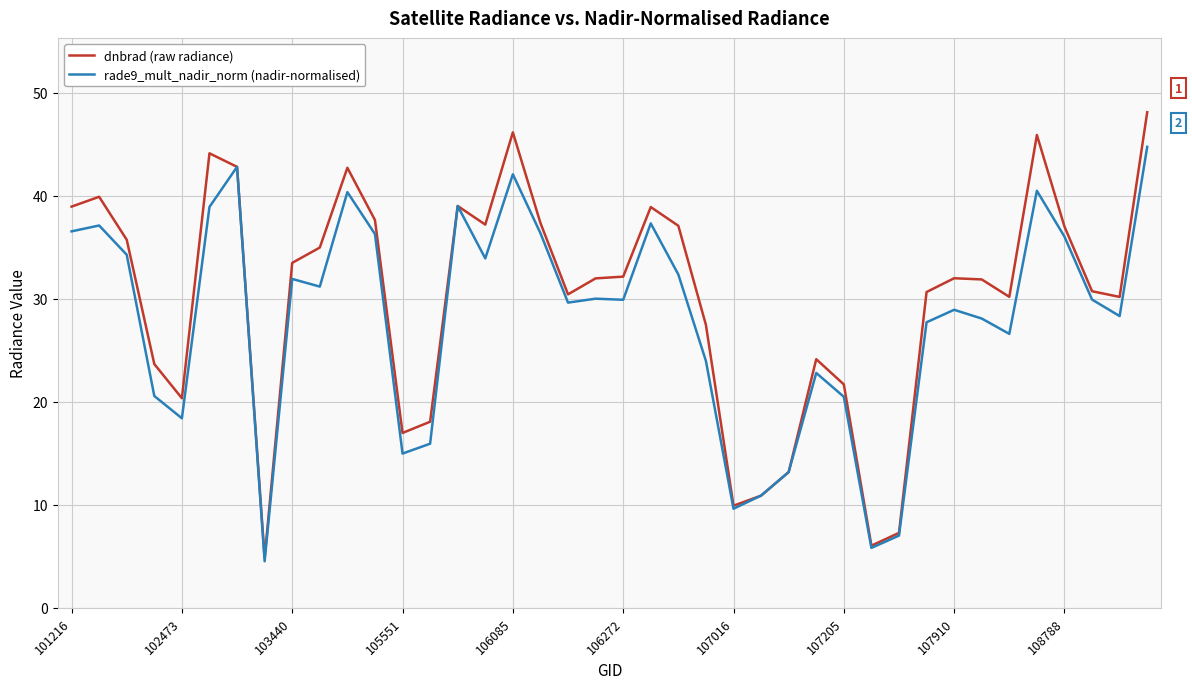

What is the greatest value displayed?

48.1